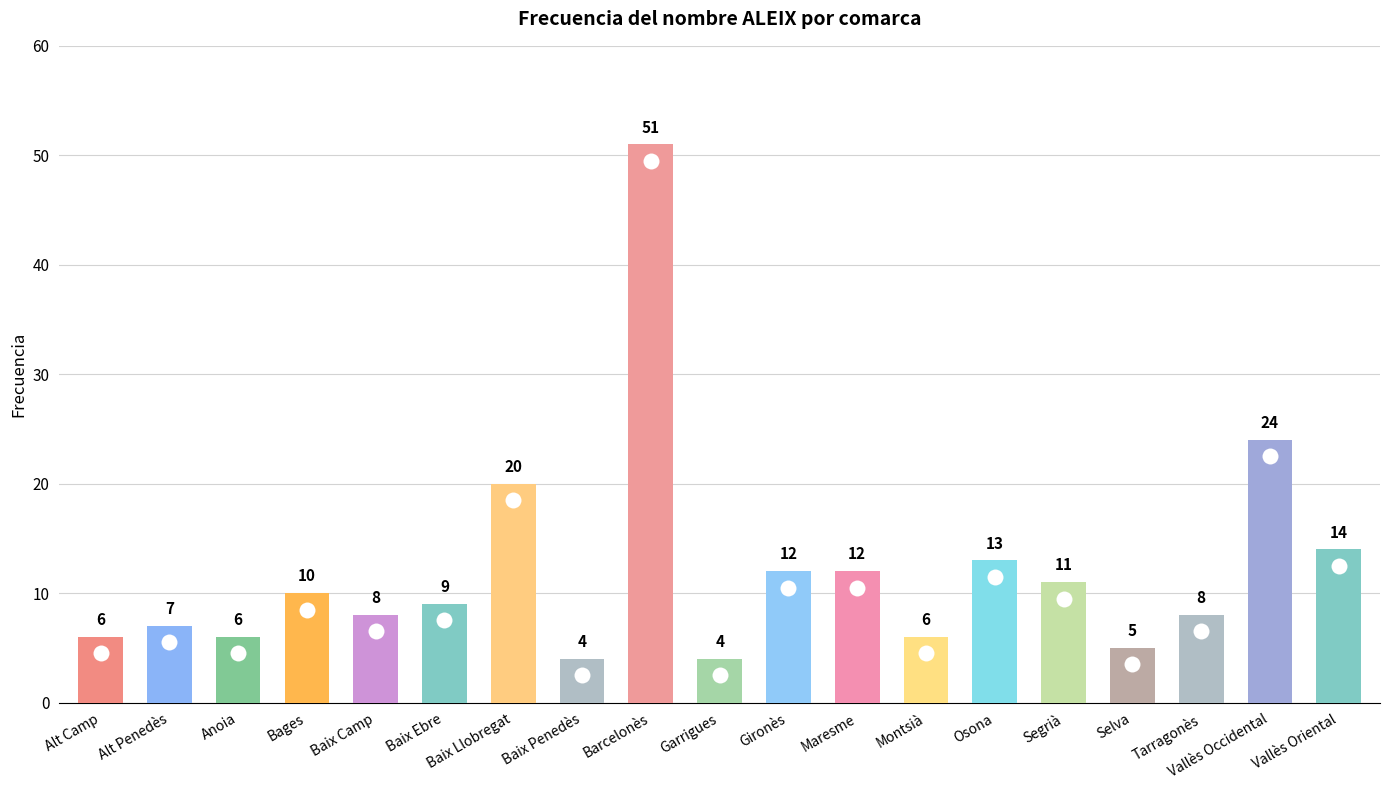

Reading left to right, extract all data points from this chart.

Alt Camp=6	Alt Penedès=7	Anoia=6	Bages=10	Baix Camp=8	Baix Ebre=9	Baix Llobregat=20	Baix Penedès=4	Barcelonès=51	Garrigues=4	Gironès=12	Maresme=12	Montsià=6	Osona=13	Segrià=11	Selva=5	Tarragonès=8	Vallès Occidental=24	Vallès Oriental=14